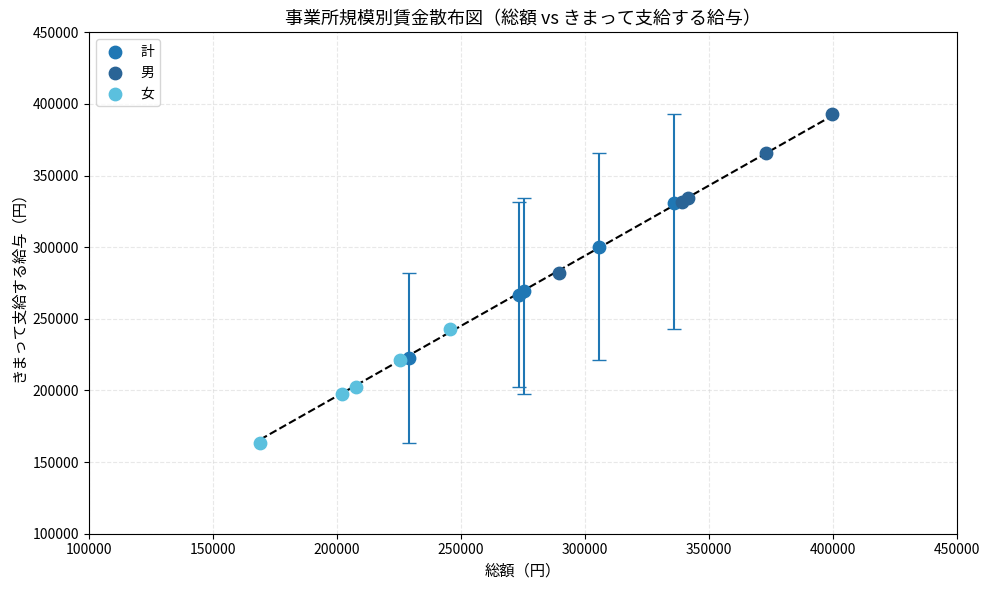

Which series contains the highest Y value?

男